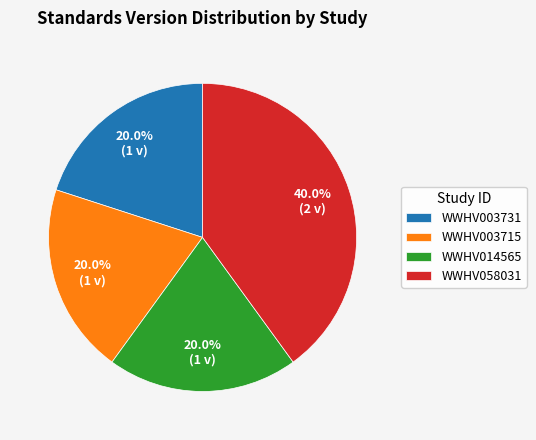

True or false: WWHV058031 accounts for 28% of the total.

False